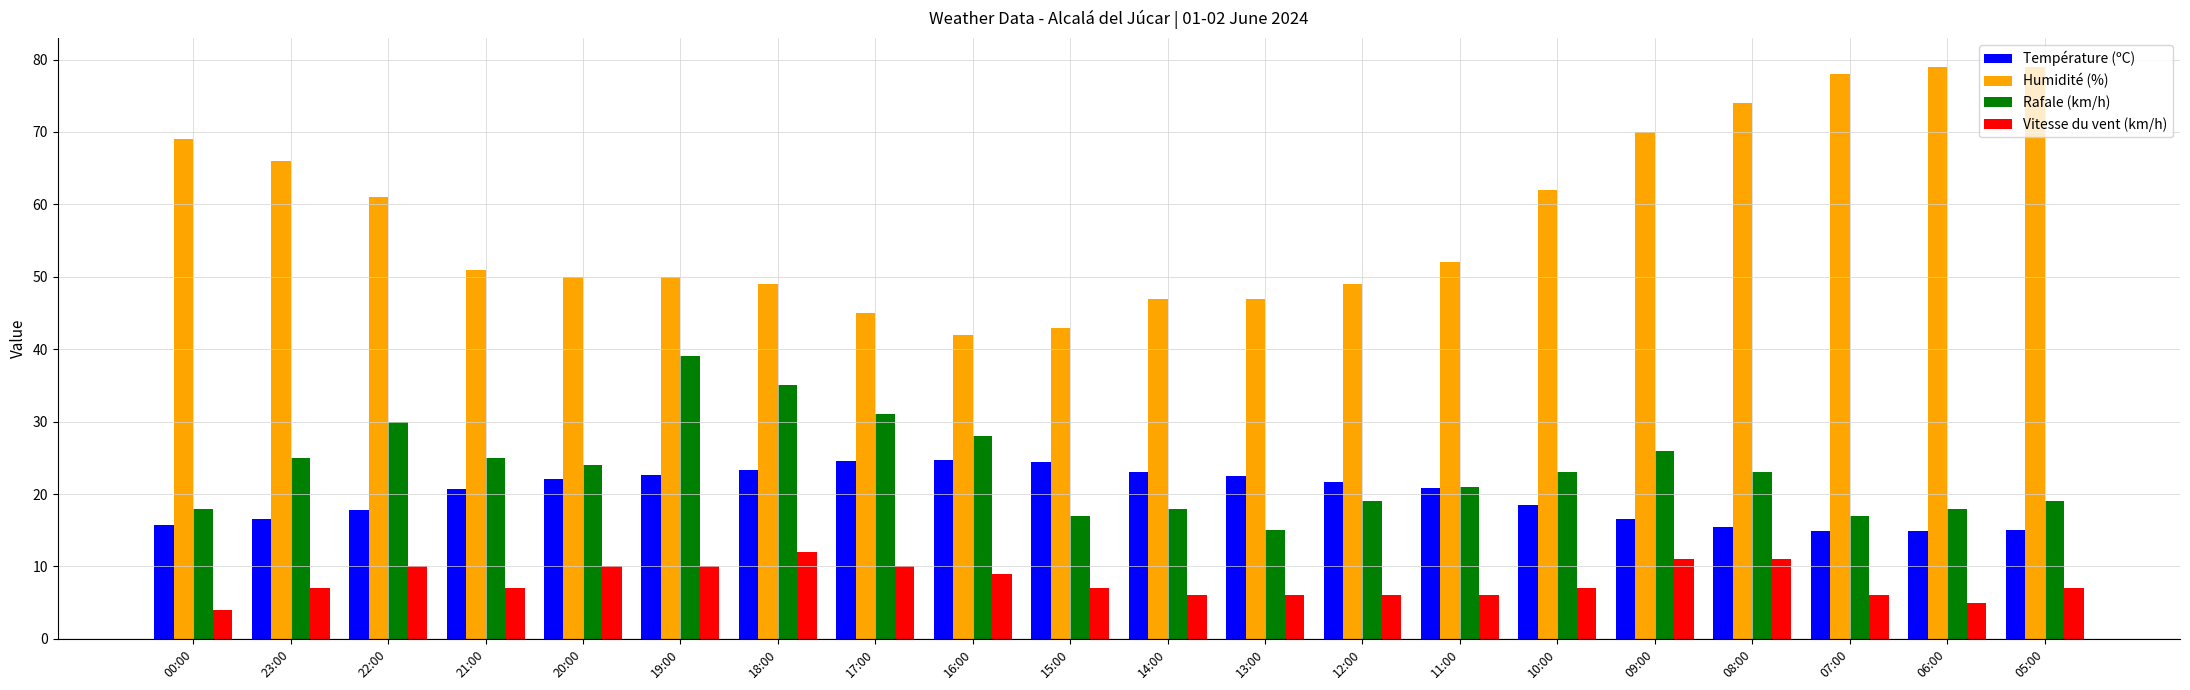

At which label does Température (ºC) first exceed 20?

21:00